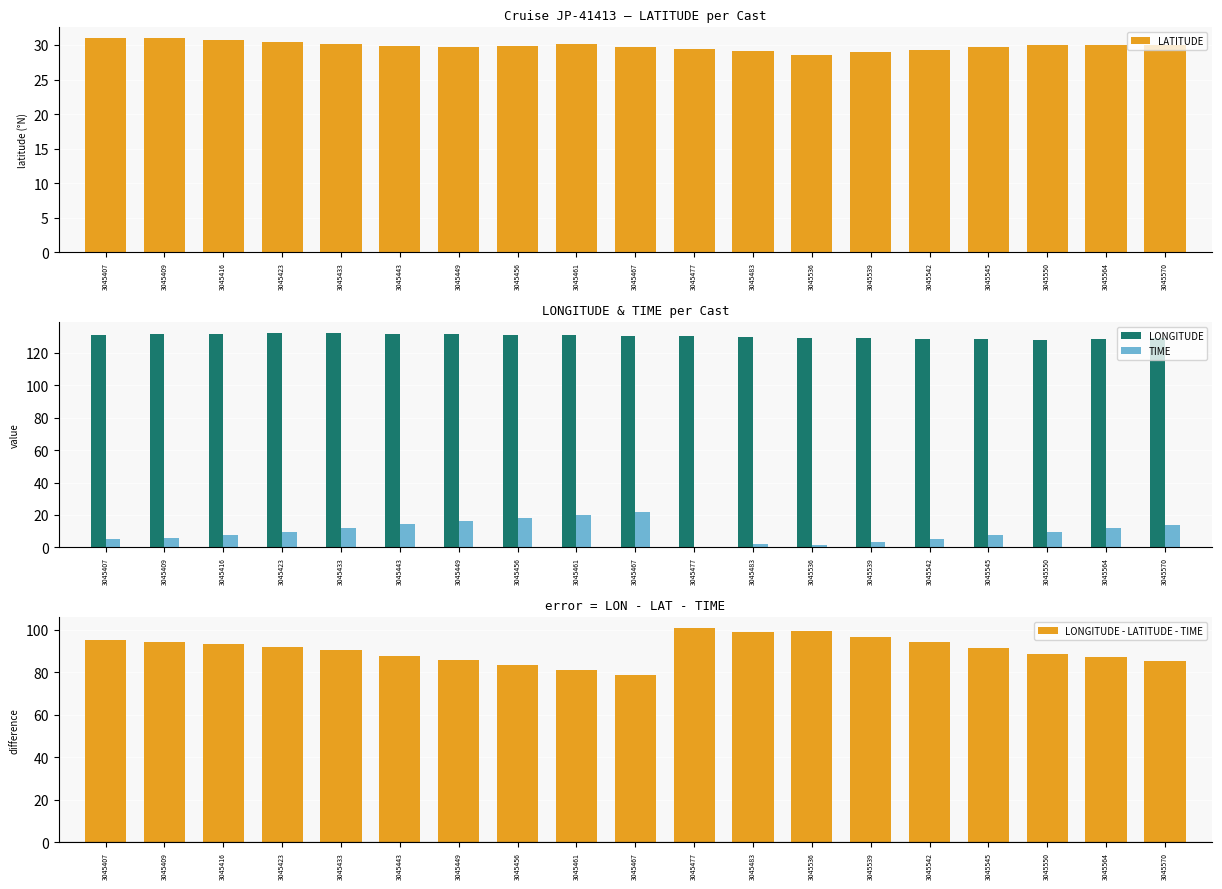

What is the difference between the maximum and minimum values in the LATITUDE series?

2.4